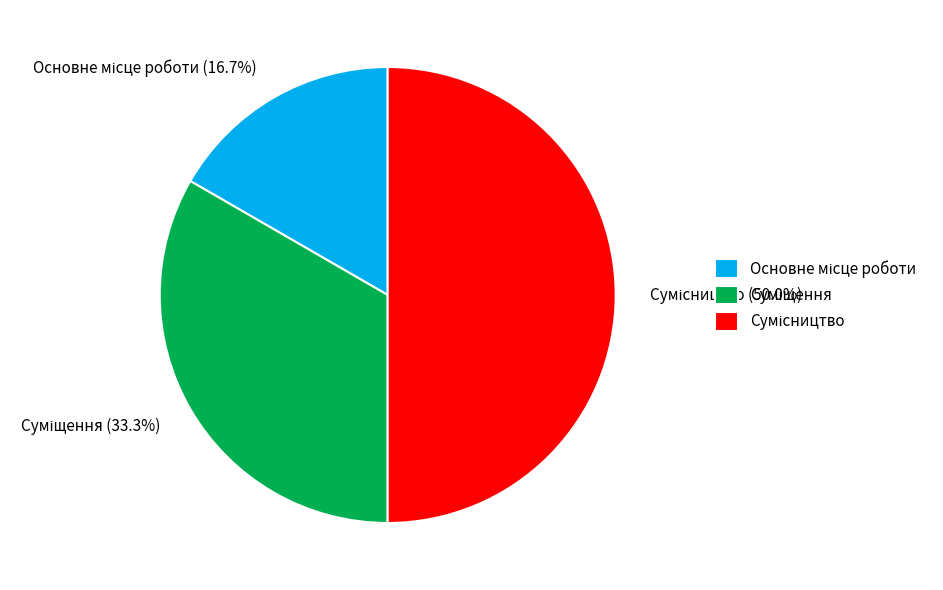

To the nearest percent, what percentage of the pie is Основне місце роботи?

17%